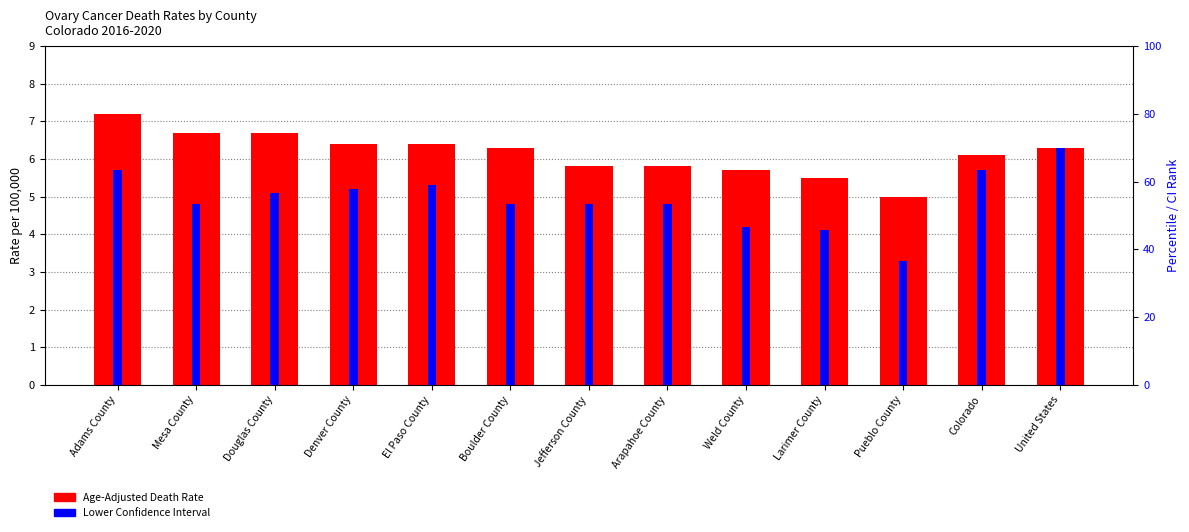

Which series has the largest total across all categories?

Age-Adjusted Death Rate